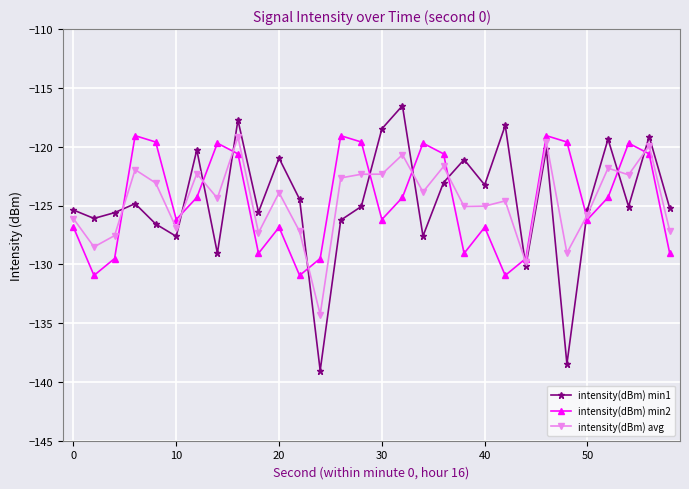

After their last crossing, which series has the higher values: intensity(dBm) min2 or intensity(dBm) min1?

intensity(dBm) min1